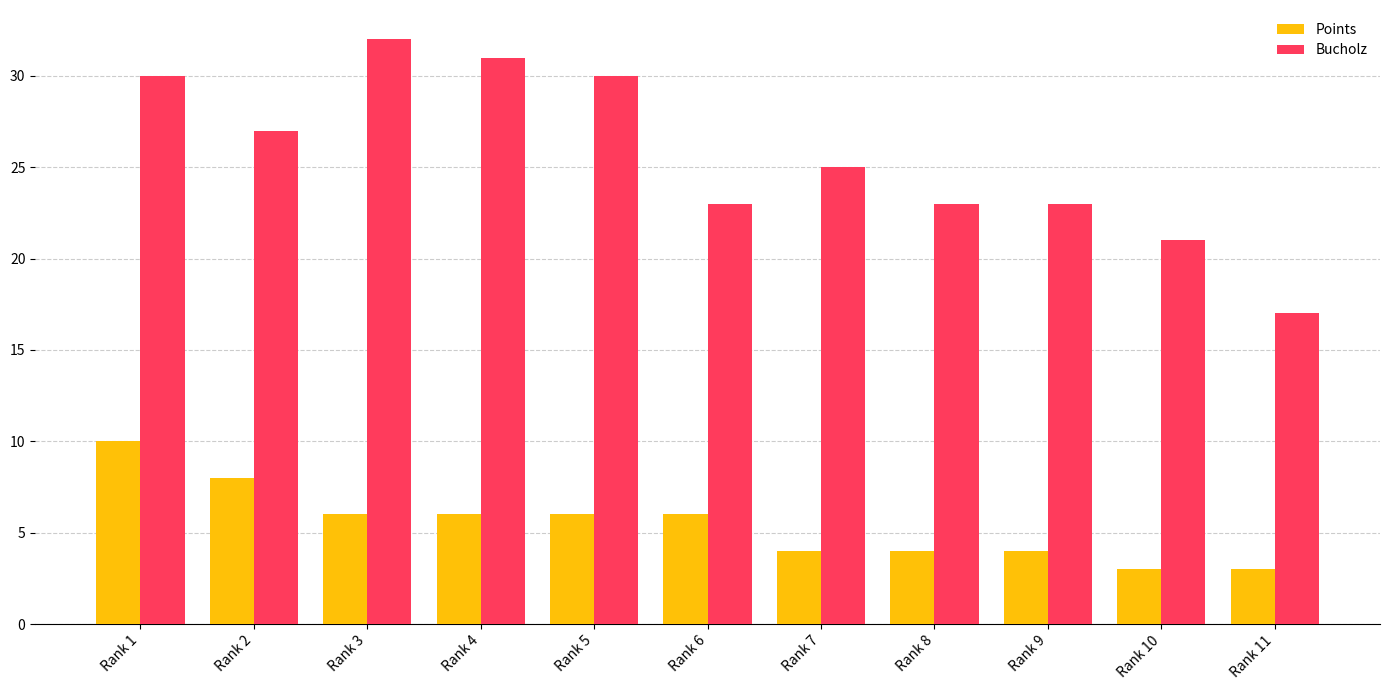

Which series has the largest range (max minus min)?

Bucholz